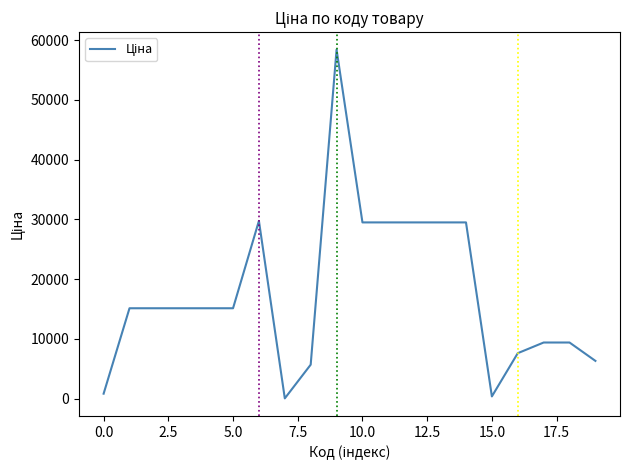

What is the maximum value shown in the chart?

58426.5